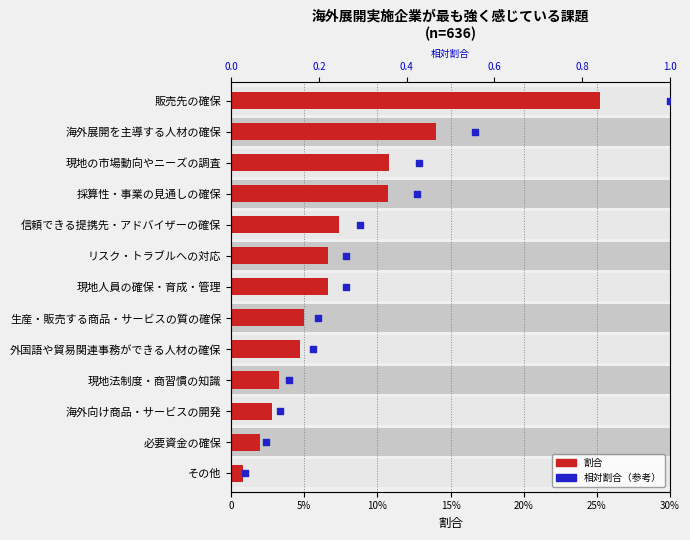

Which series contains the highest Y value?

相対割合（参考）